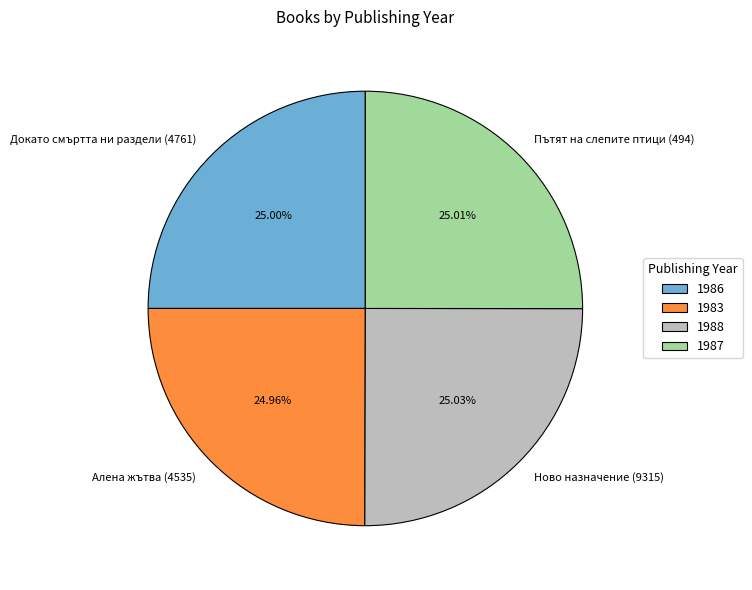

What is the ratio of the value at Пътят на слепите птици (494) to the value at Алена жътва (4535)?

1.0